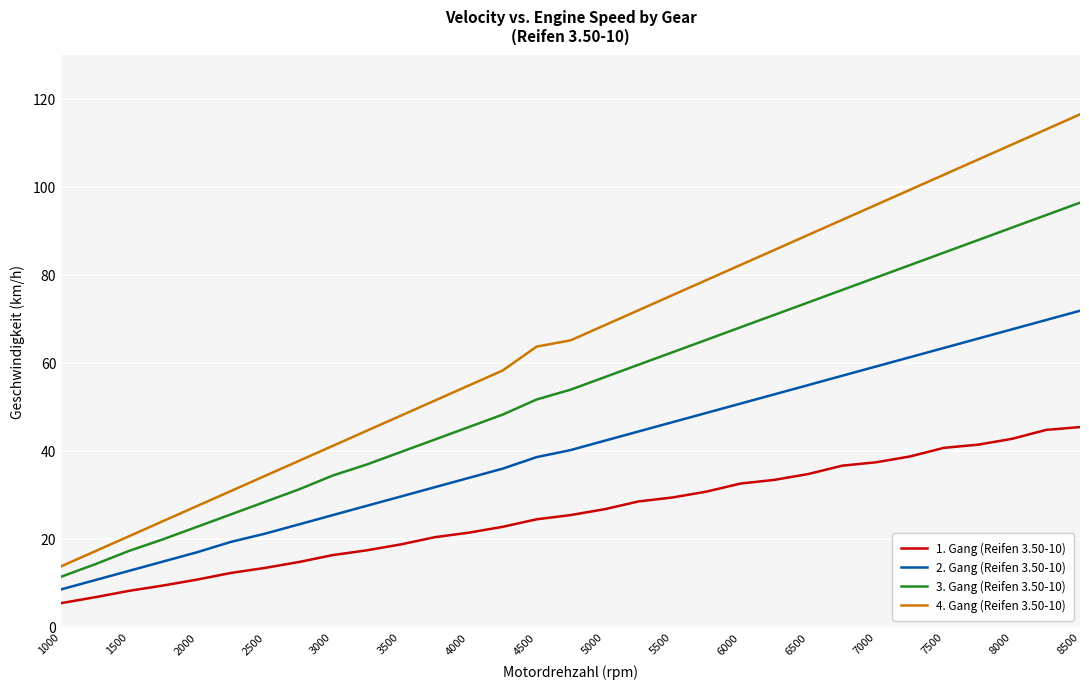

True or false: 4. Gang (Reifen 3.50-10) and 2. Gang (Reifen 3.50-10) intersect in this chart.

False